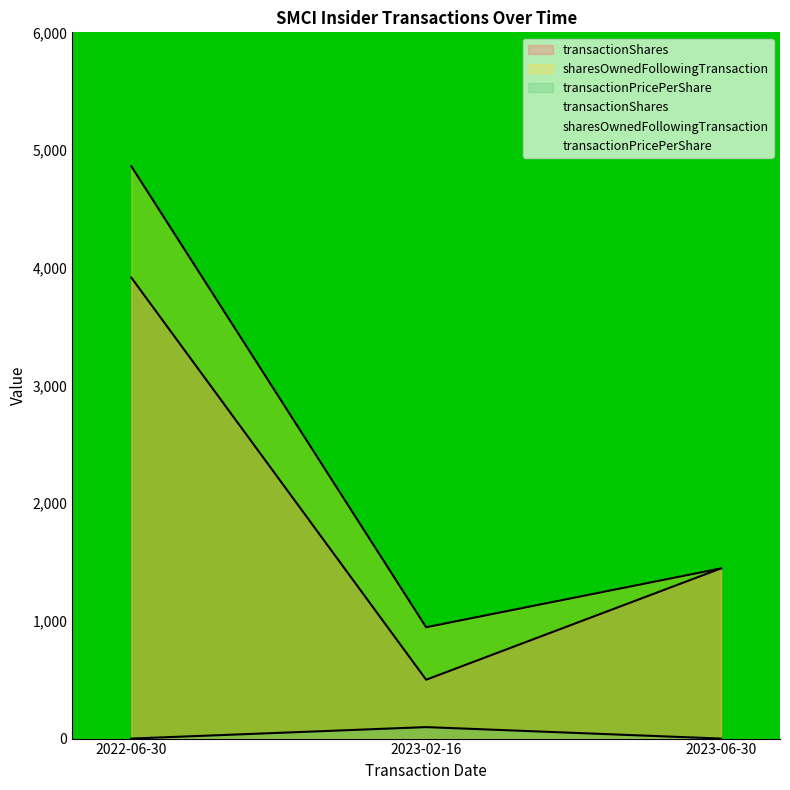

What is the value of the sharesOwnedFollowingTransaction point at the 2nd from the left?

946.0